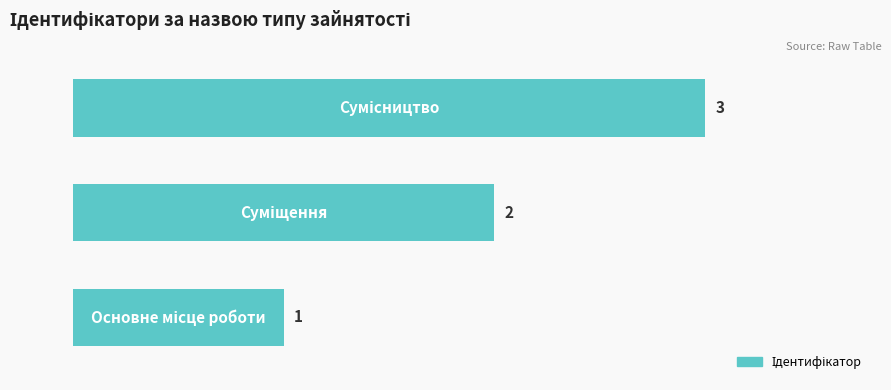

What is the maximum value shown in the chart?

3